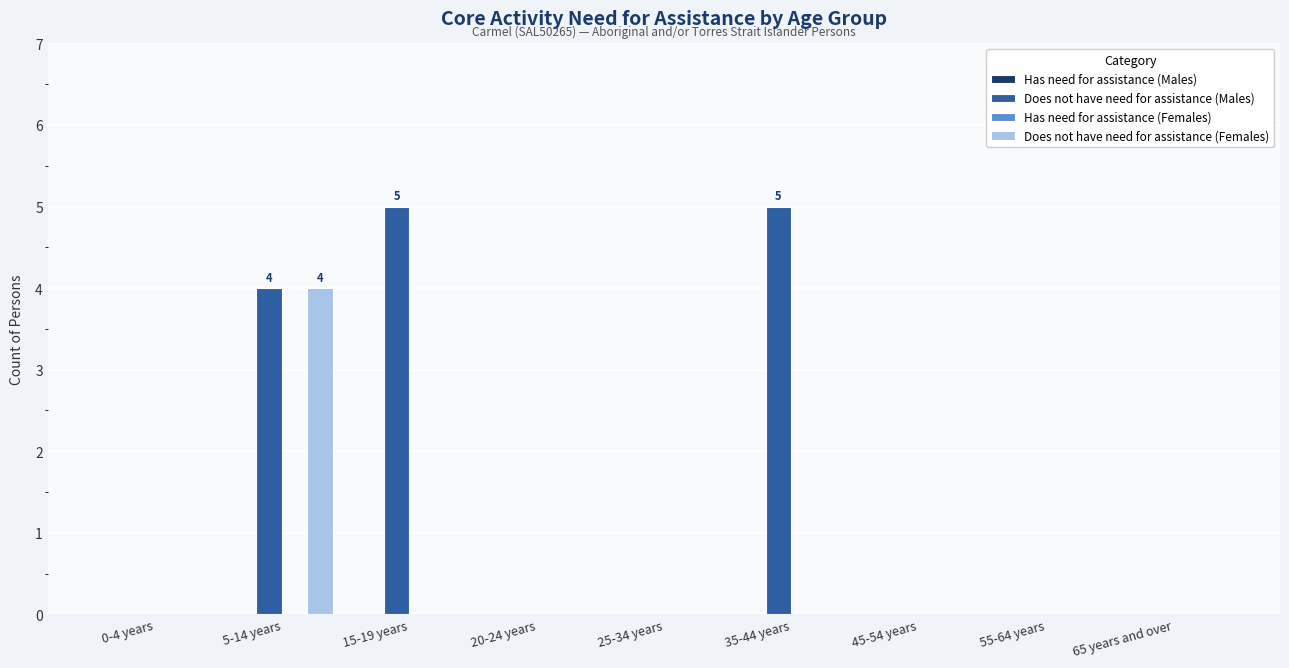

How many Does not have need for assistance (Females) values are between 0 and 1?

8